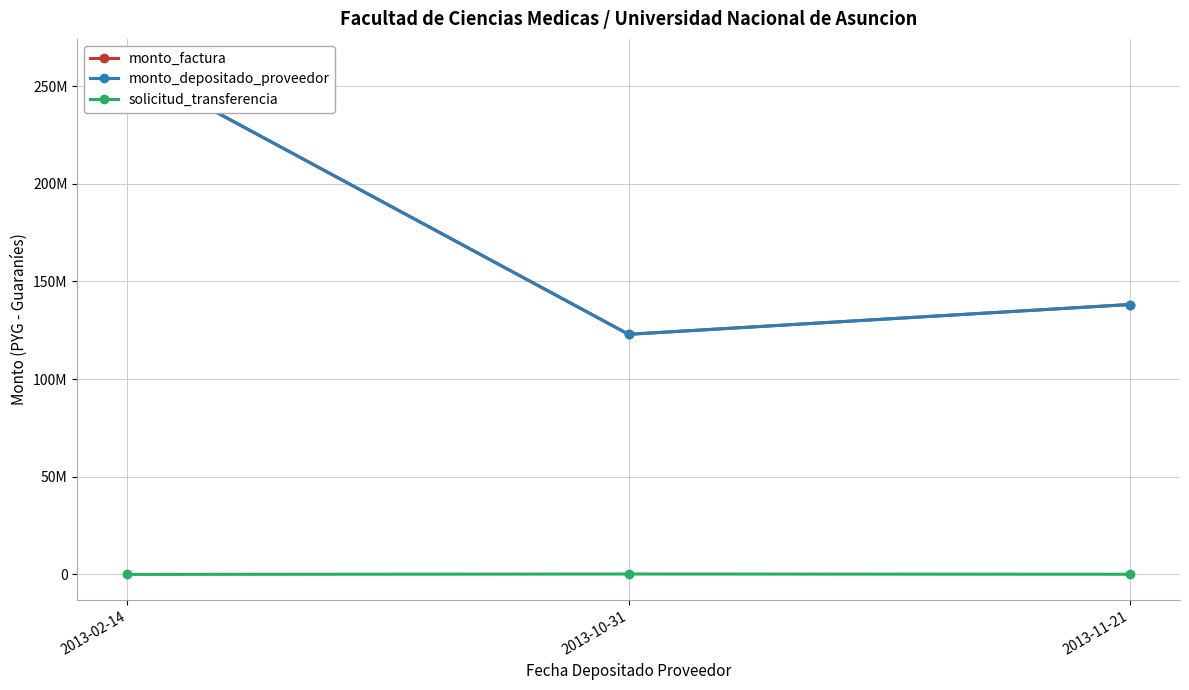

The monto_depositado_proveedor series shows 138174425 at 2013-11-21. True or false?

True